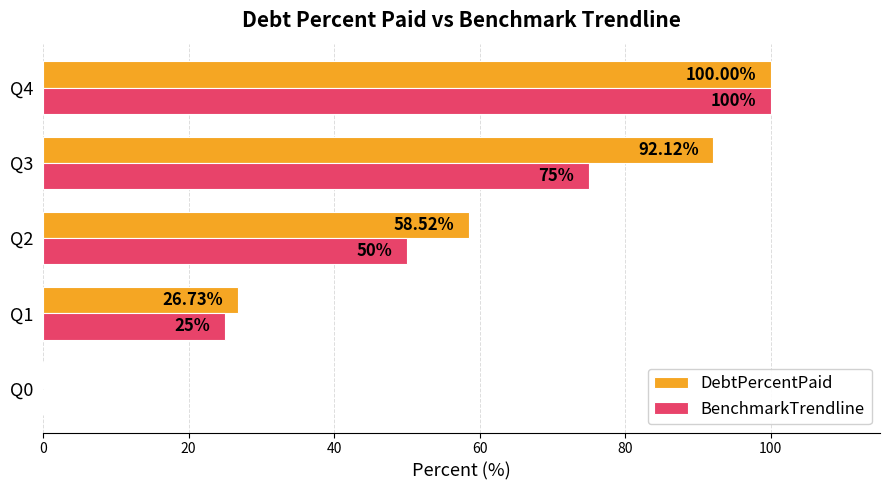

Which series has the largest total across all categories?

DebtPercentPaid